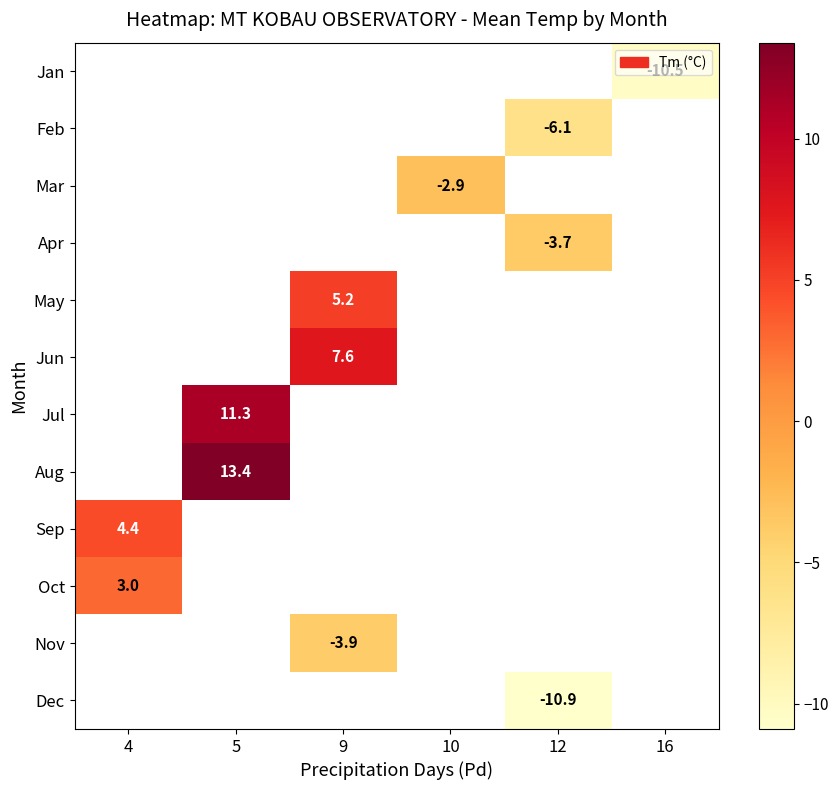

The value of Oct at 4 is 3.0. True or false?

True